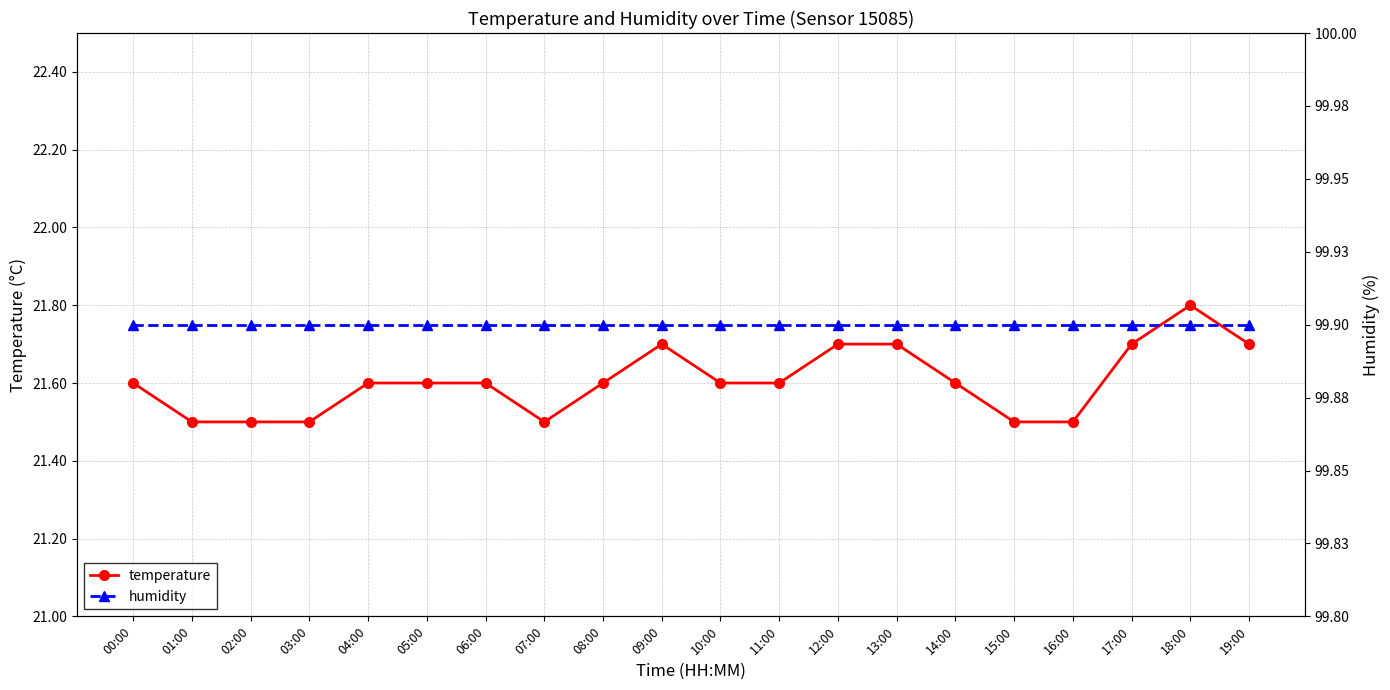

What is the label of the 19th point from the right?

01:00